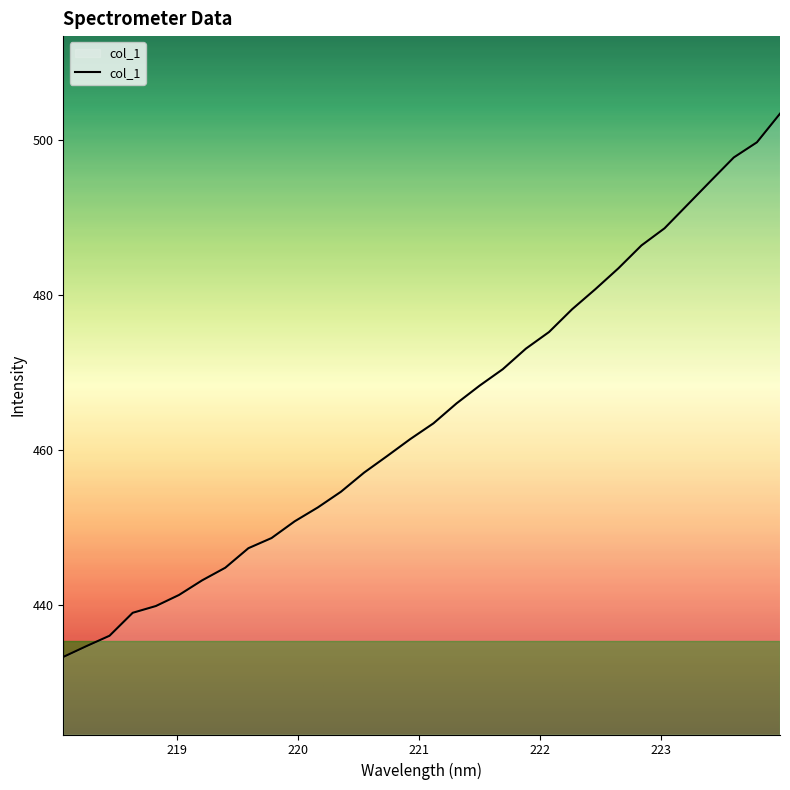

What is the smallest value displayed?

433.4